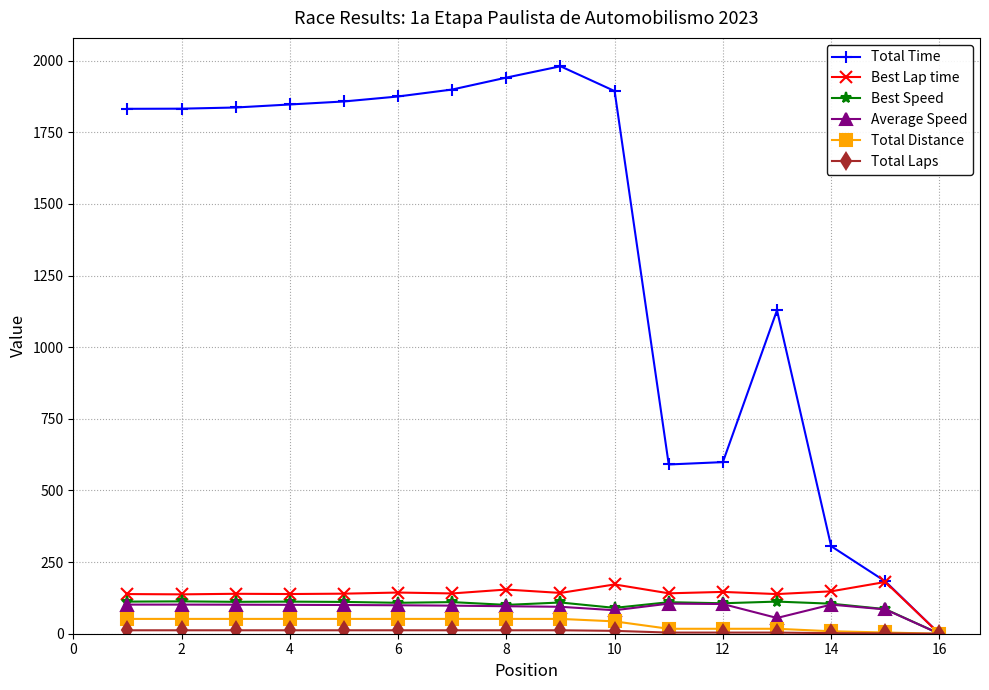

What is the sum of all Best Speed values?

1596.5